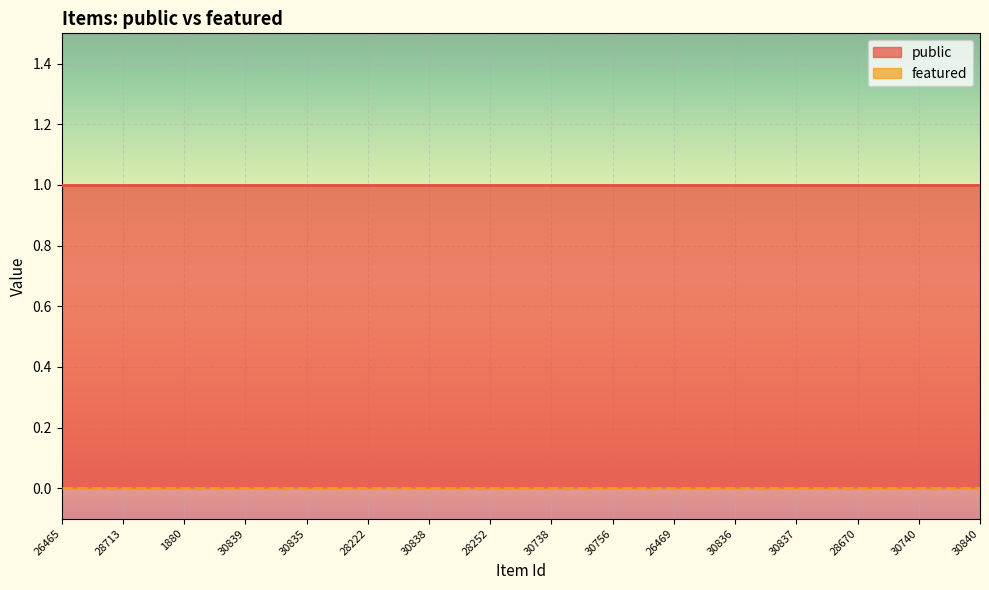

What is the spread (max minus min) of values at 30836?

1